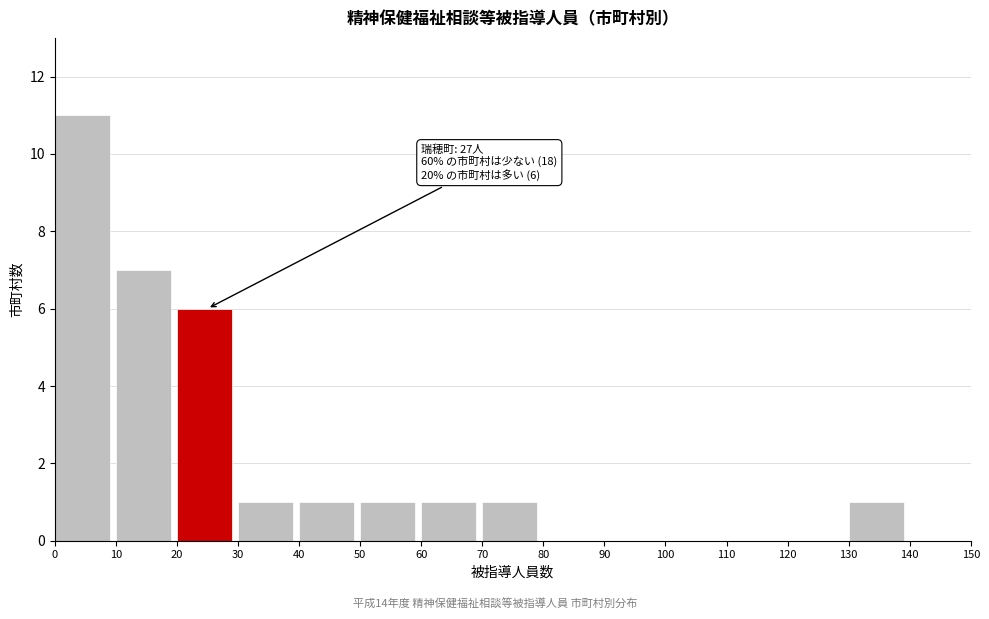

Reading right to left, transcribe all the data shown in this chart.

140=0	130=1	120=0	110=0	100=0	90=0	80=0	70=1	60=1	50=1	40=1	30=1	20=6	10=7	0=11